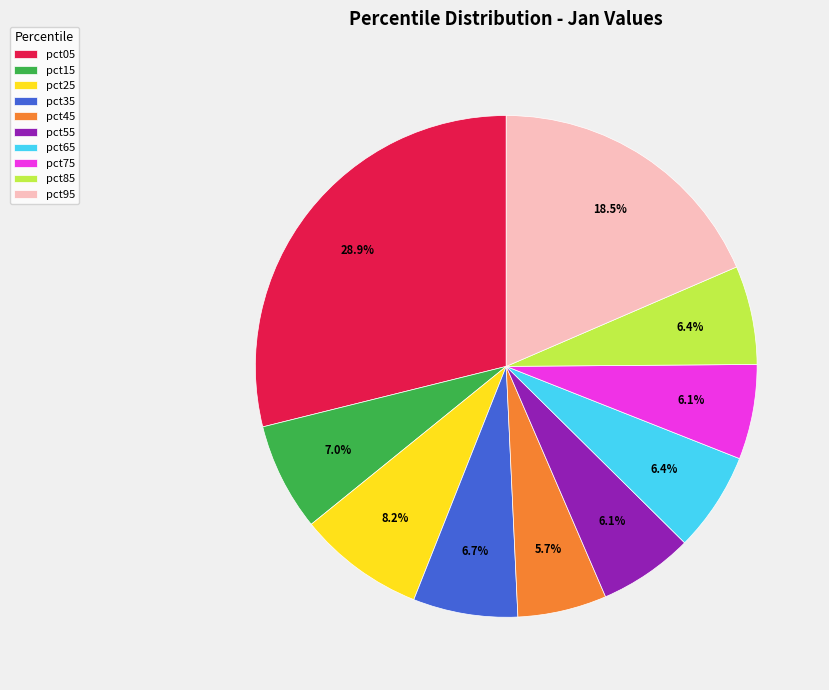

To the nearest percent, what is the combined percentage of pct75 and pct55?

12%